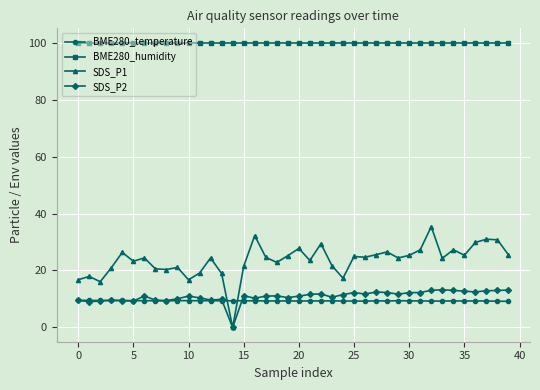

True or false: BME280_temperature has more than 2 interior local peaks.

True